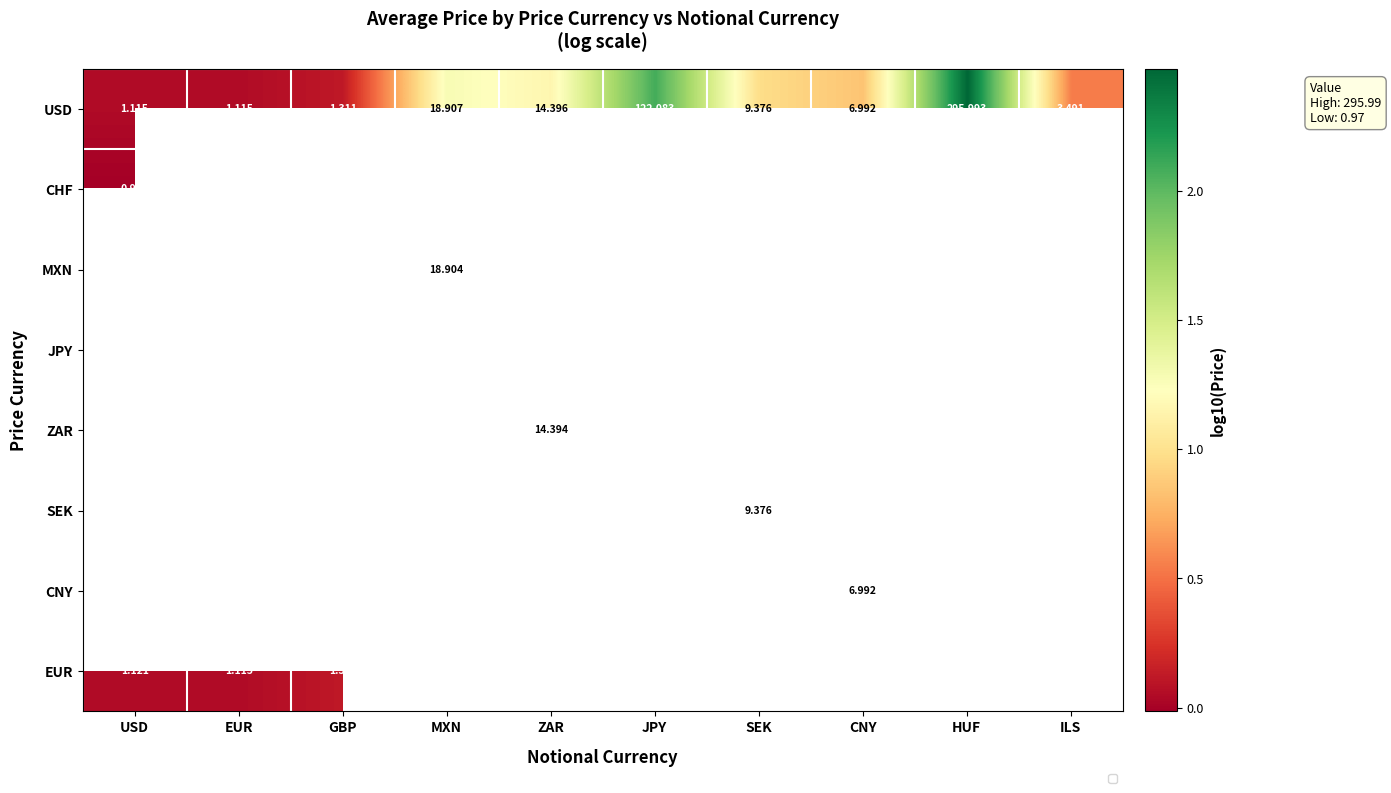

Which series changed the most between SEK and ILS?

USD